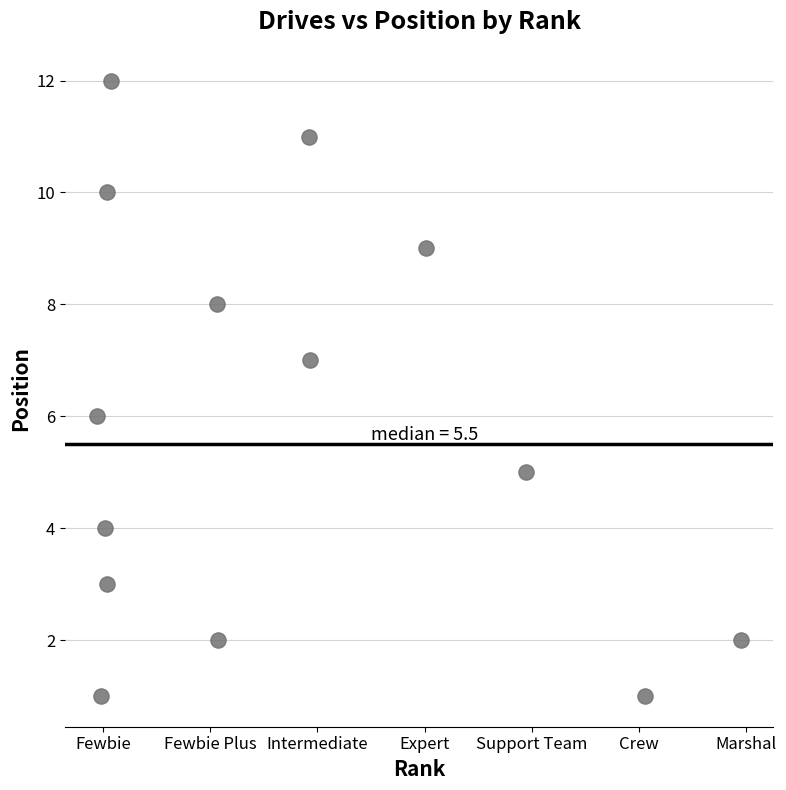

What is the range of Y values (max minus min)?

11